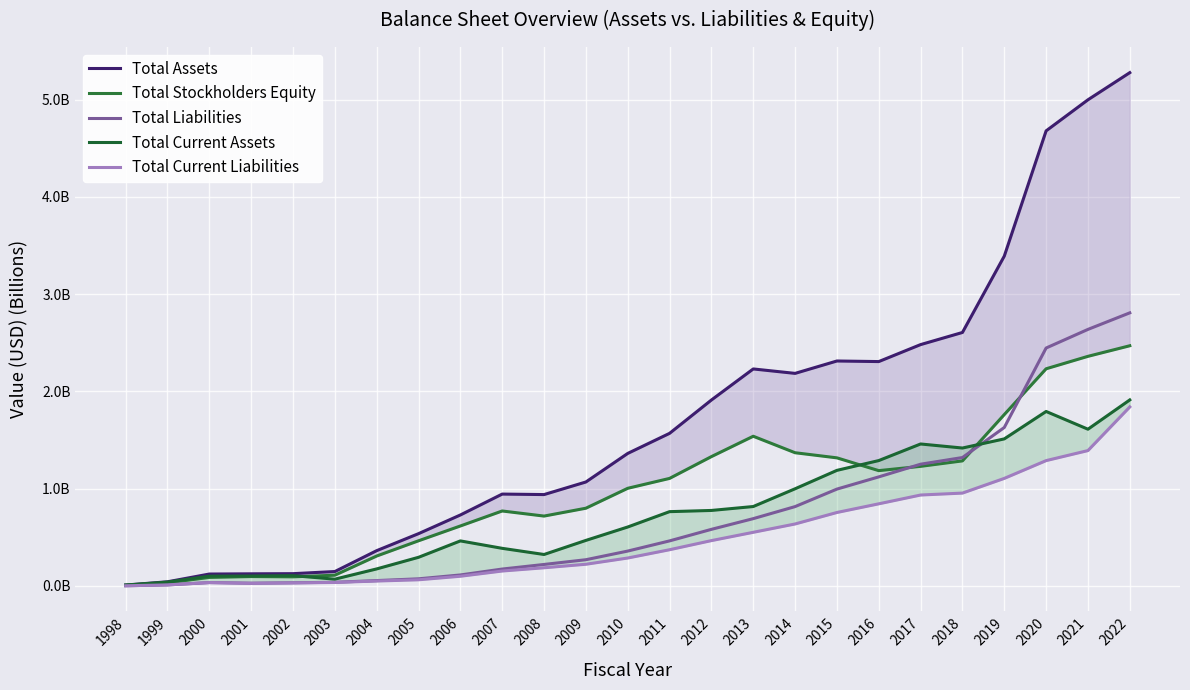

How many data points does each series have?

25